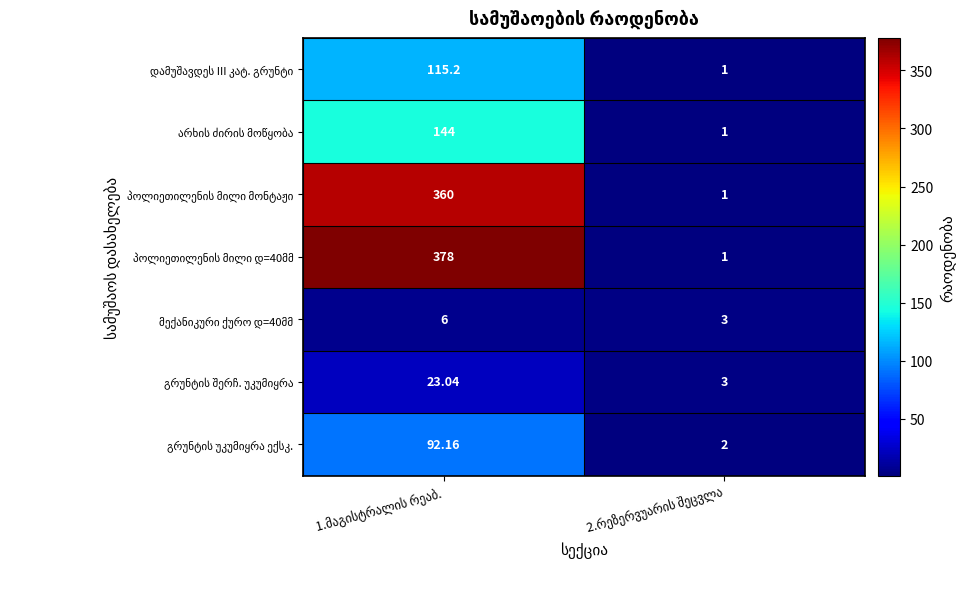

Which series changed the most between 1.მაგისტრალის რეაბ. and 2.რეზერვუარის შეცვლა?

პოლიეთილენის მილი დ=40მმ